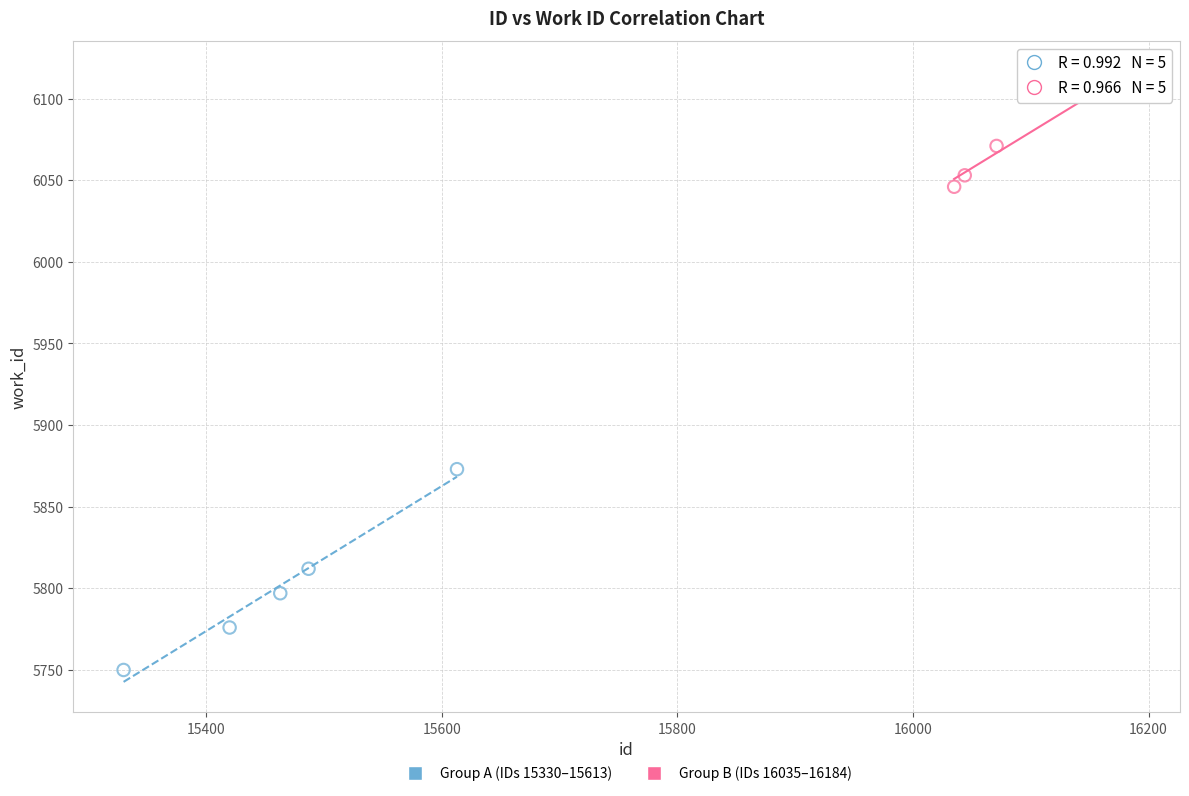

Which series contains the highest Y value?

Group B (IDs 16035–16184)